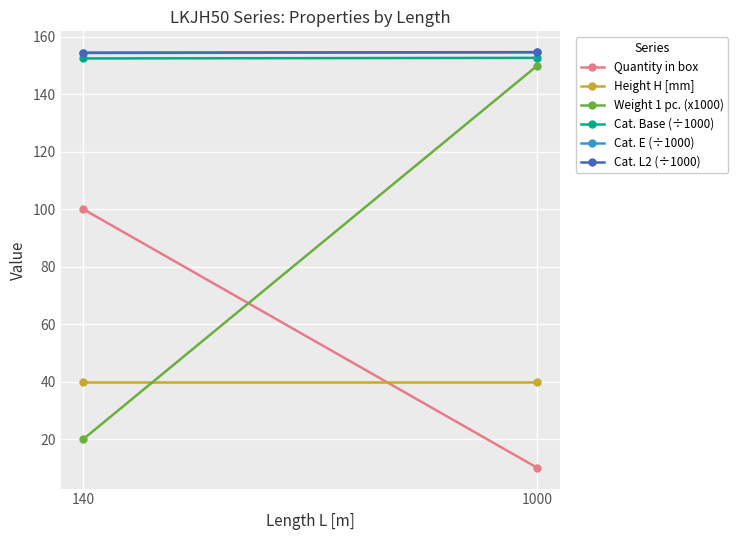

What is the average value of the Quantity in box series?

55.0